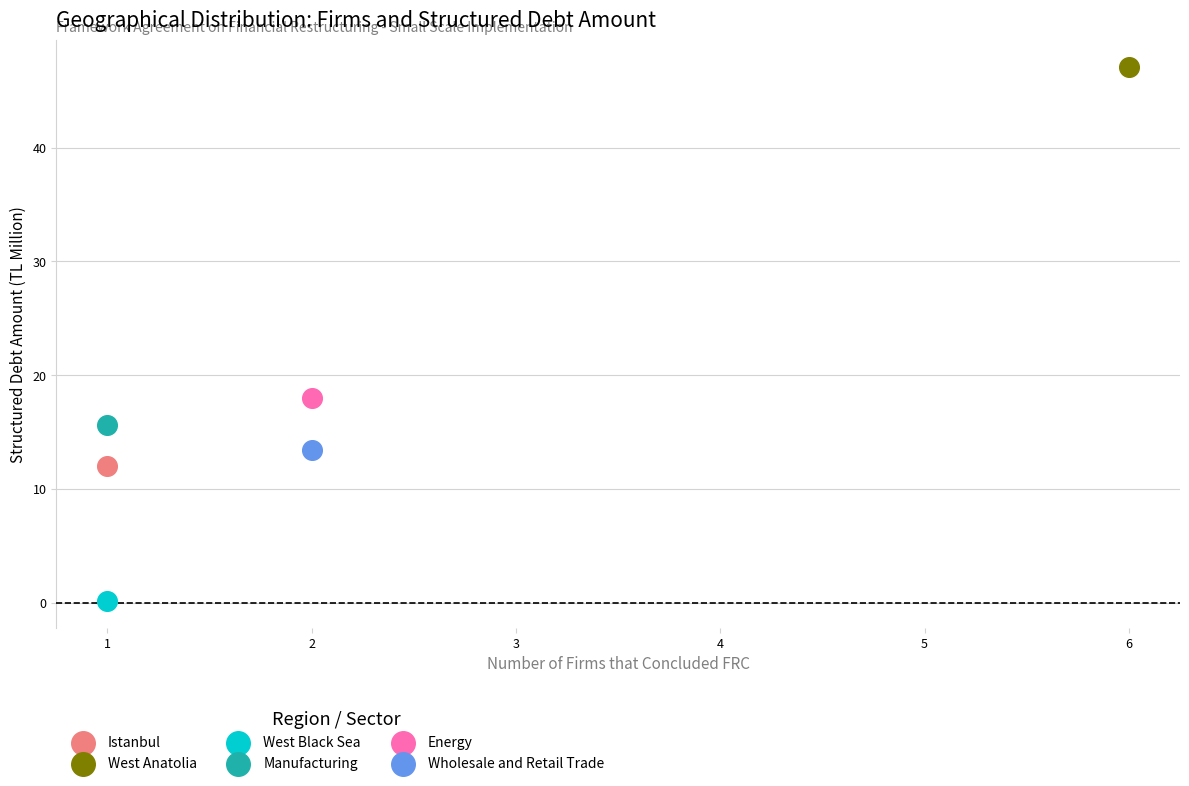

What are all the series names shown in the legend?

Istanbul, West Anatolia, West Black Sea, Manufacturing, Energy, Wholesale and Retail Trade